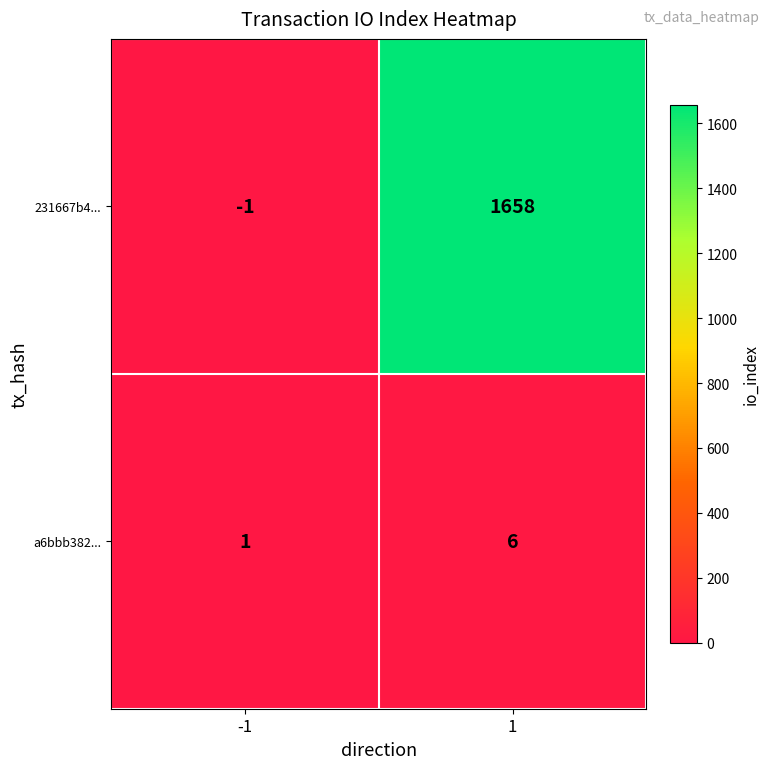

Rank the series at -1 from highest to lowest value.

a6bbb382..., 231667b4...